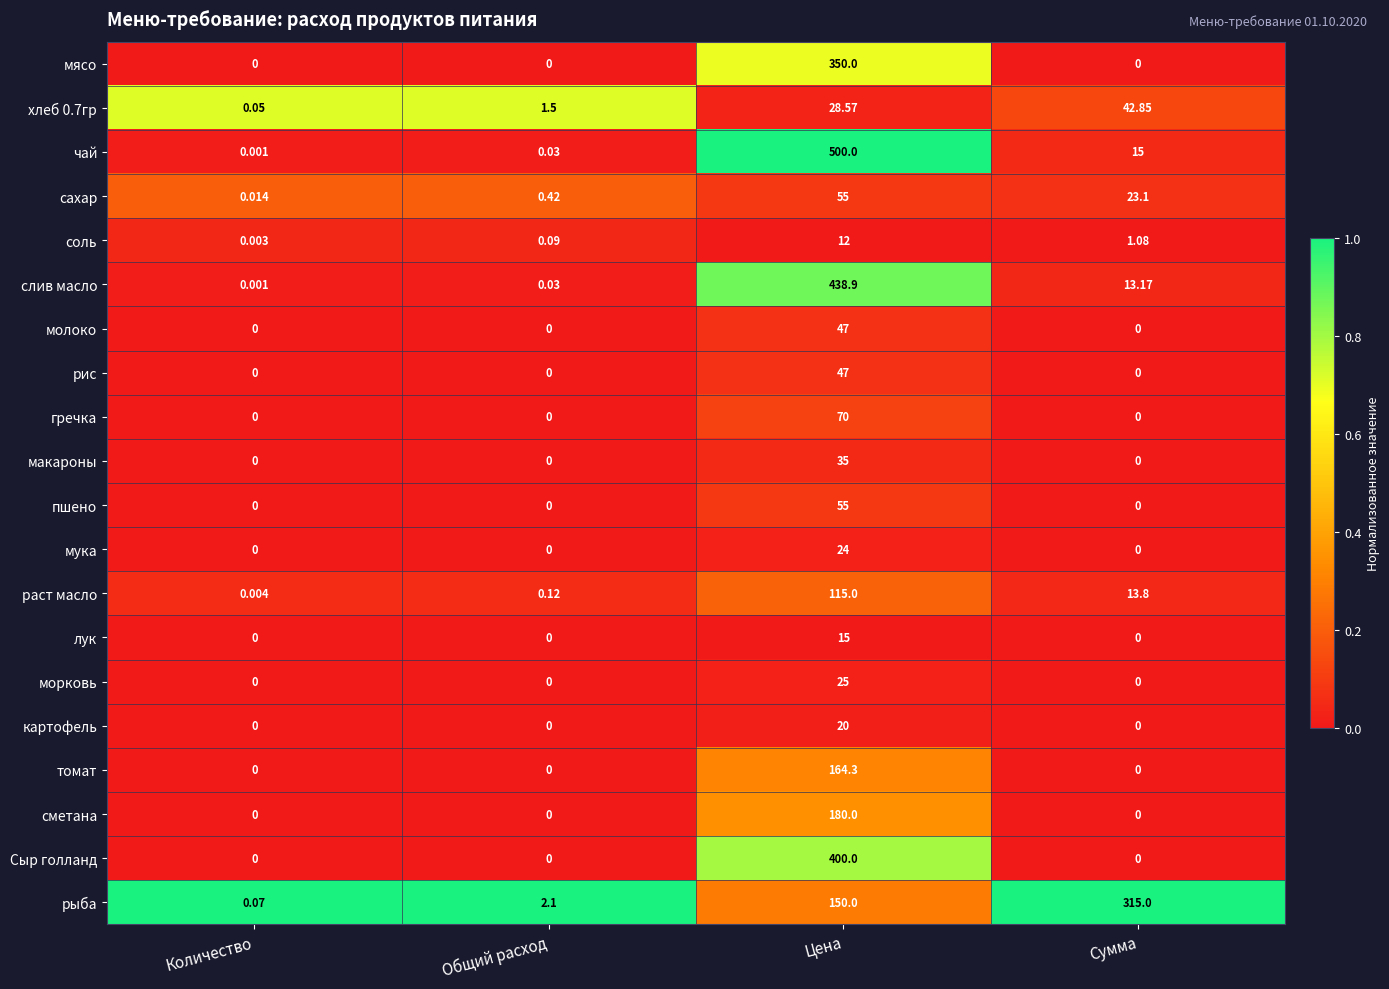

Between Количество and Цена, which series saw the biggest shift?

чай